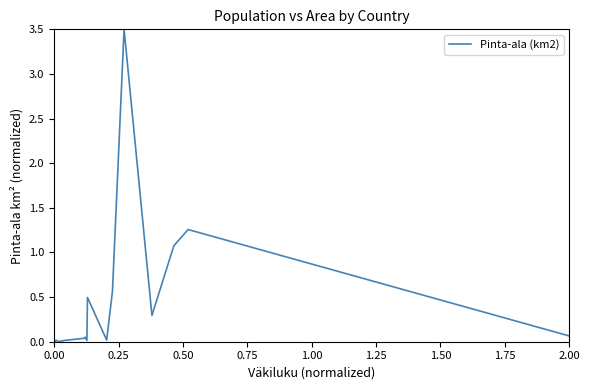

What is the greatest value displayed?

3.5